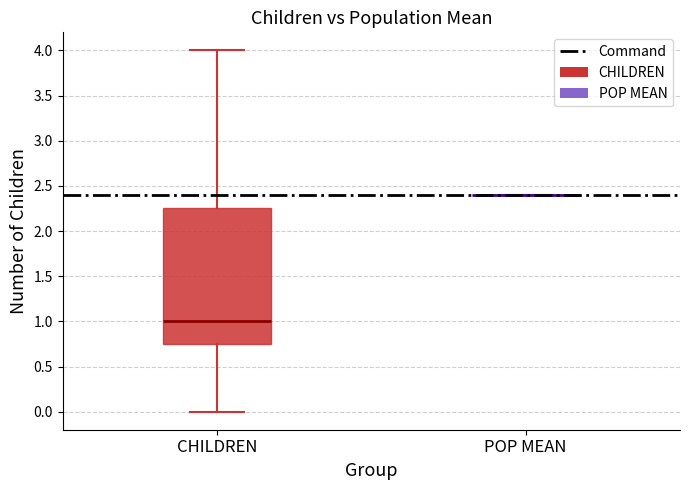

Where does the median line of the box for CHILDREN sit on the y-axis? The values are not printed on the chart, so give them approximately, as read against the axis.

1.00